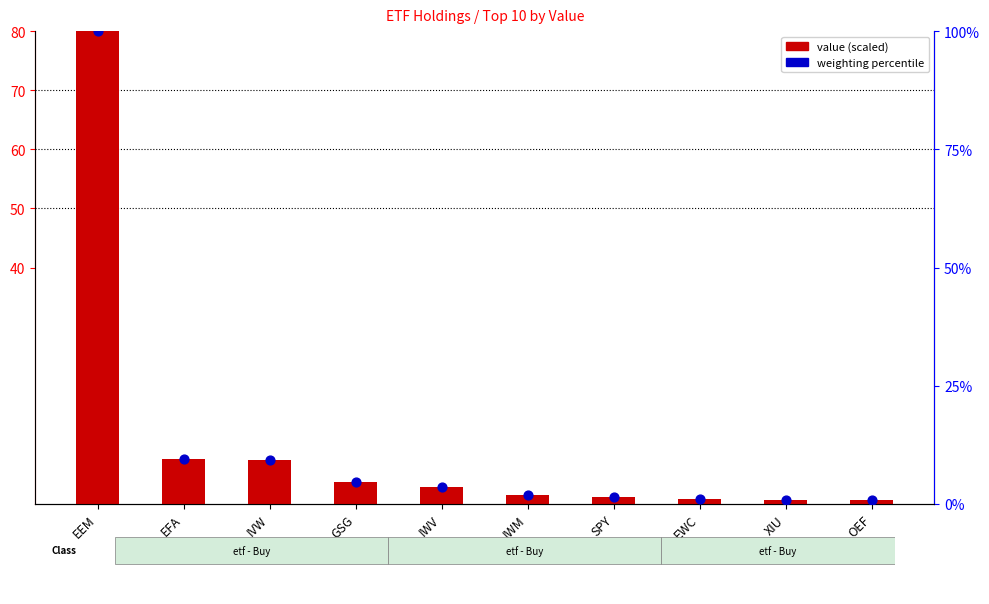

At how many categories does at least one series exceed 96?

1